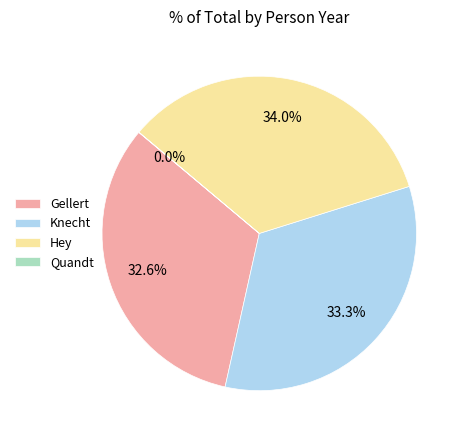

Combined, what portion of the pie is Gellert and Hey?

66.7%